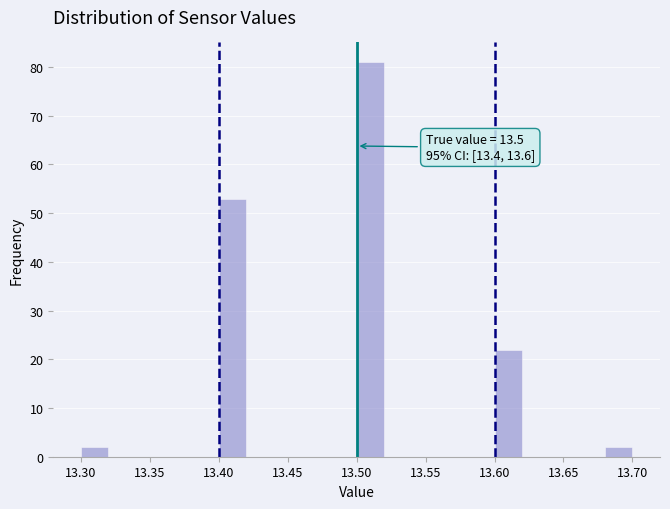

Over which range of the x-axis is the bar tallest?

13.50 to 13.52